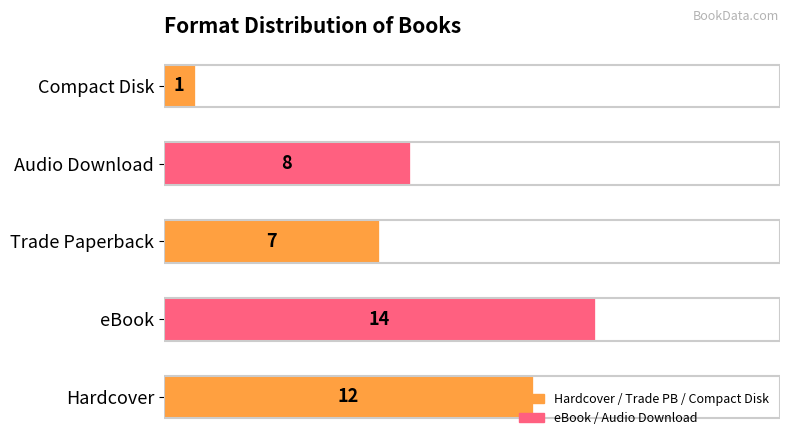

Approximately how many times larger is the value at Trade Paperback compared to Audio Download?

0.9